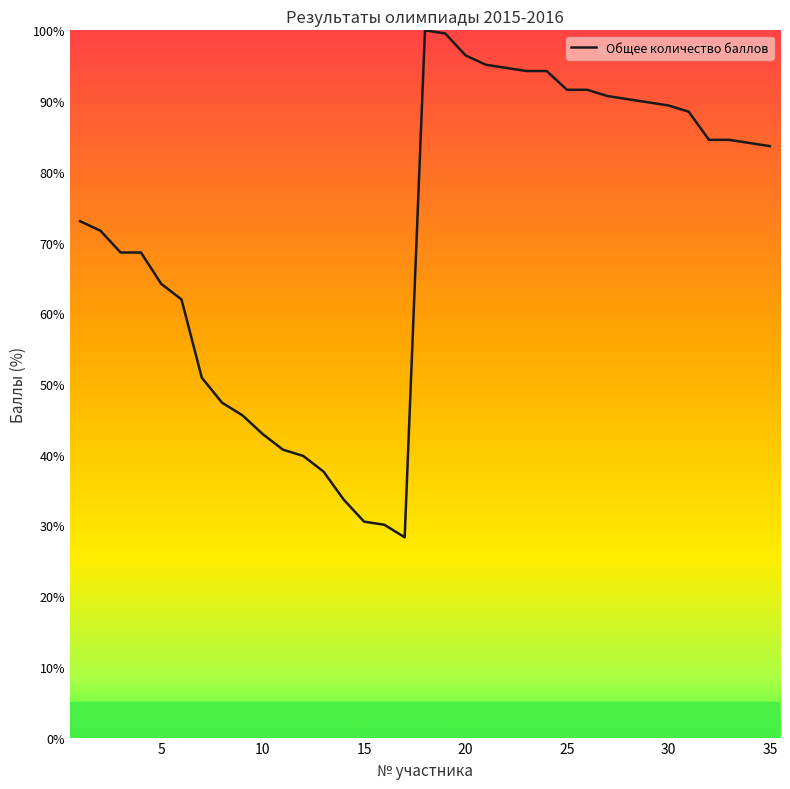

What is the difference between the maximum and minimum values?

71.7